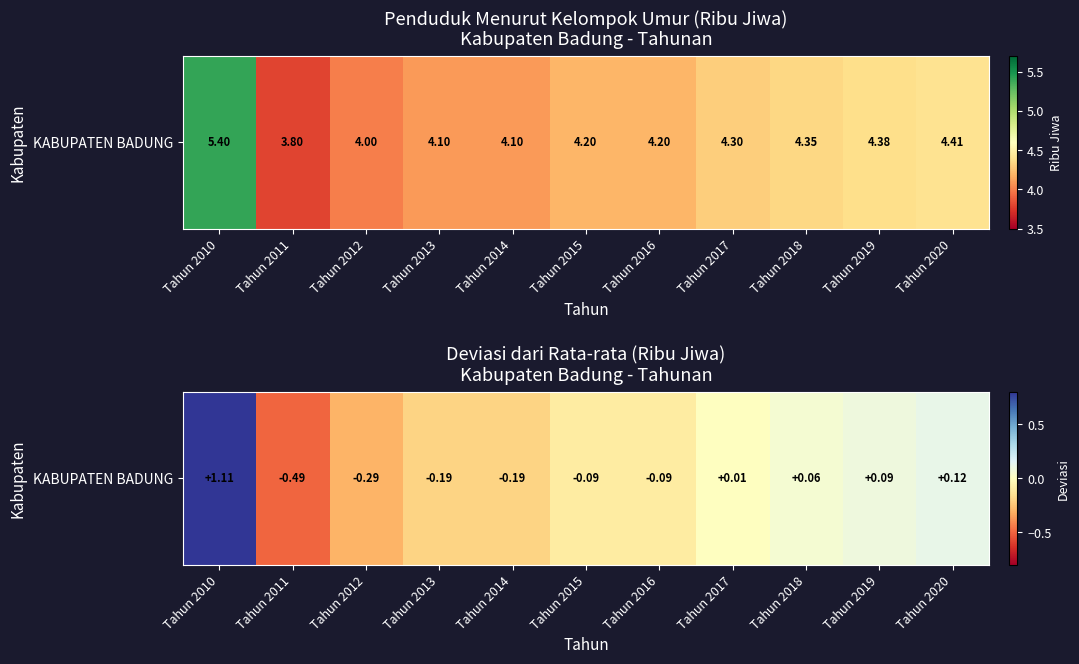

Which has a higher value, Tahun 2010 or Tahun 2016?

Tahun 2010